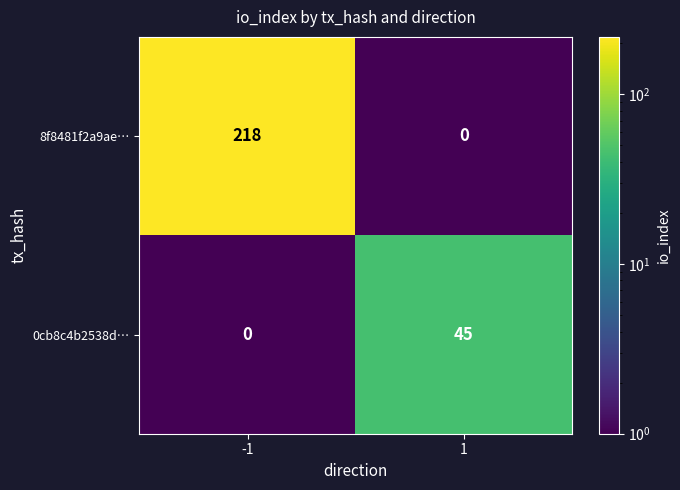

What is the total value across all series at -1?

218